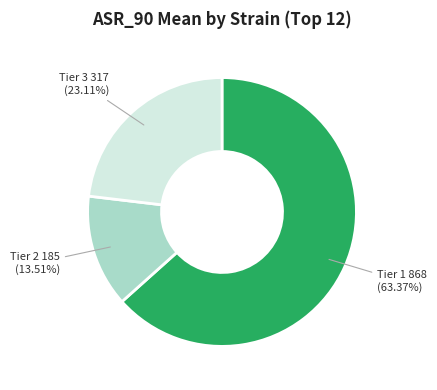

Combined, do Tier 3 and Tier 1 account for over 50%?

Yes